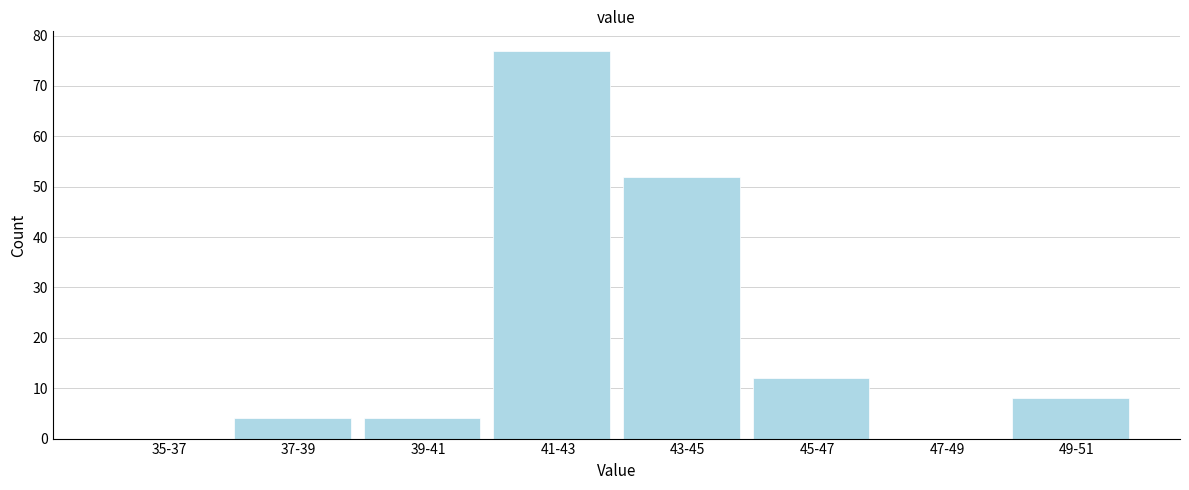

Reading left to right, what are all the values shown in this chart?

35-37=0	37-39=4	39-41=4	41-43=77	43-45=52	45-47=12	47-49=0	49-51=8